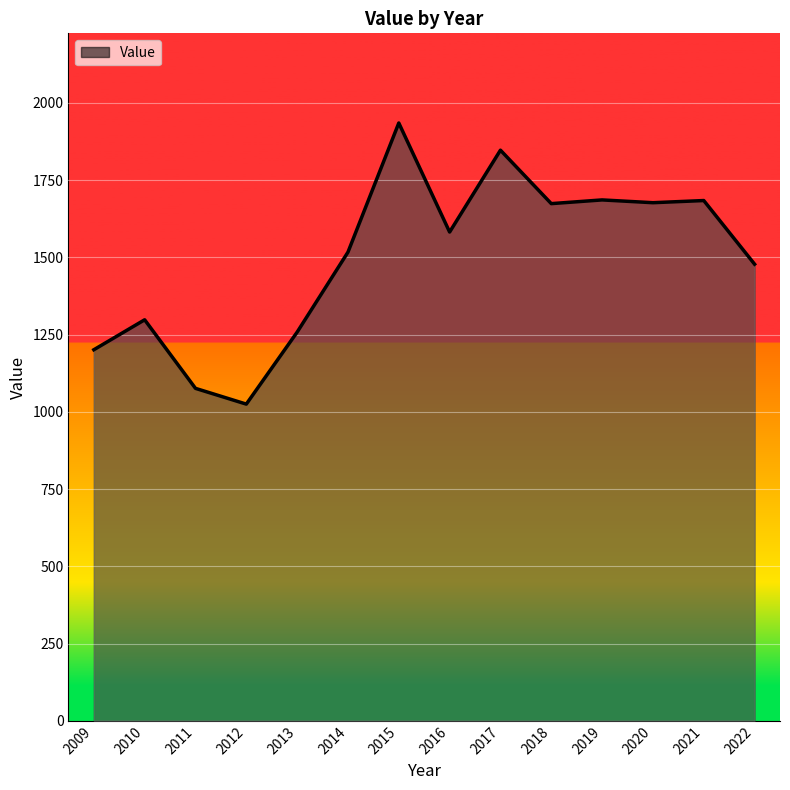

What is the sum of all values?

20938